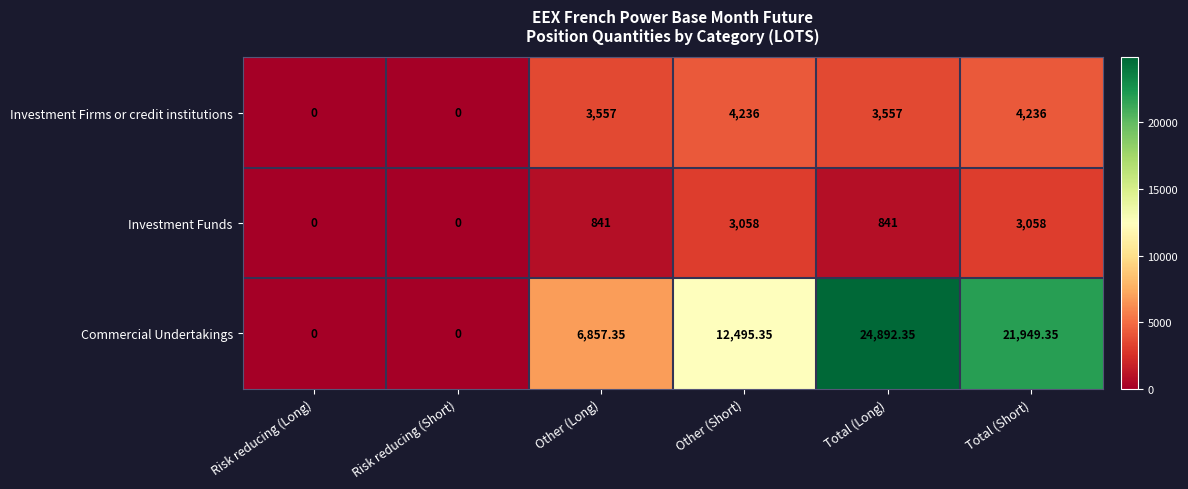

Which series has the largest total across all categories?

Commercial Undertakings